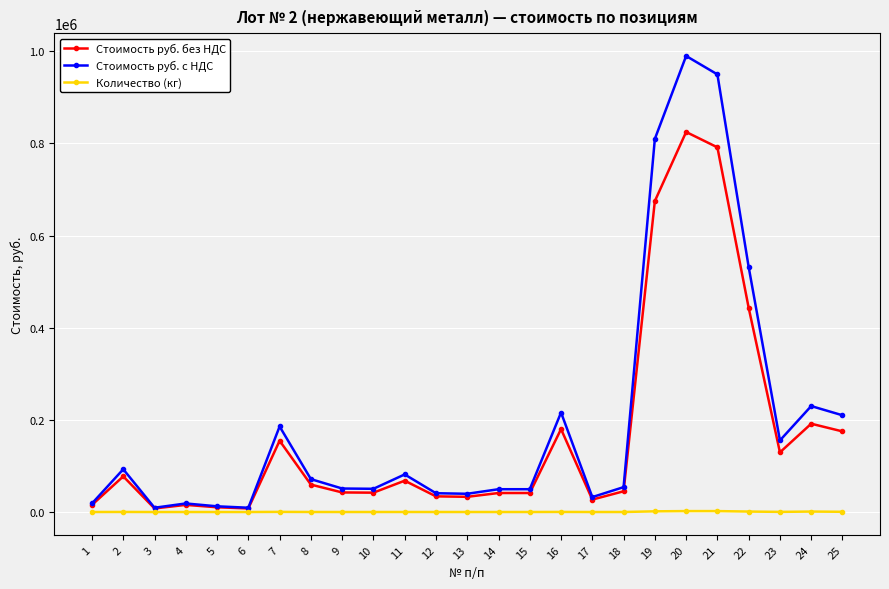

True or false: Стоимость руб. с НДС and Количество (кг) intersect in this chart.

False